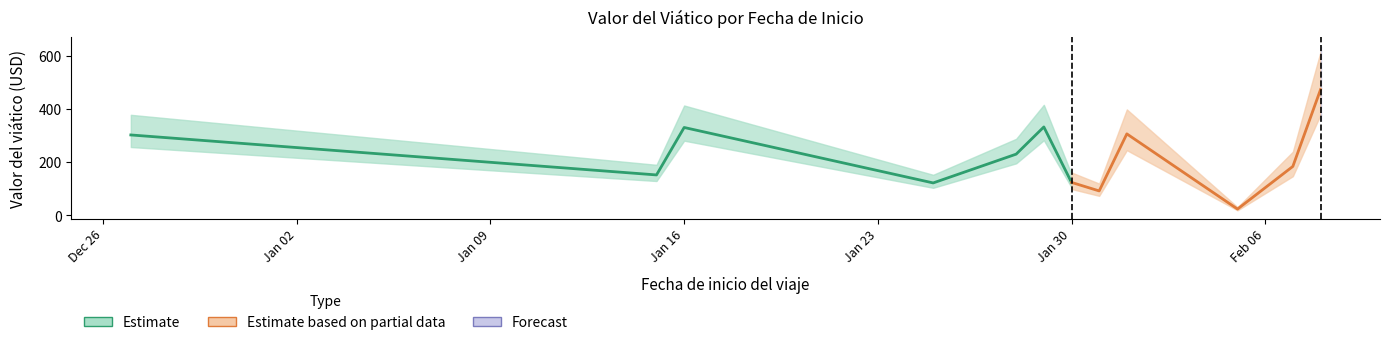

At which label does the data first exceed 92?

27/12/2023